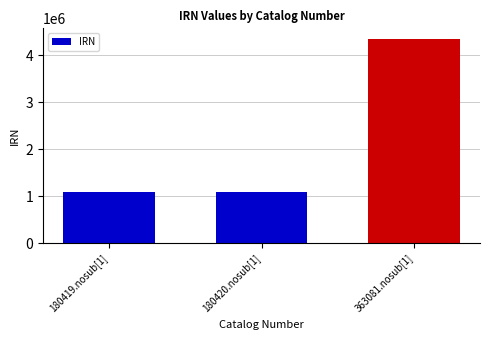

What is the smallest value displayed?

1084081